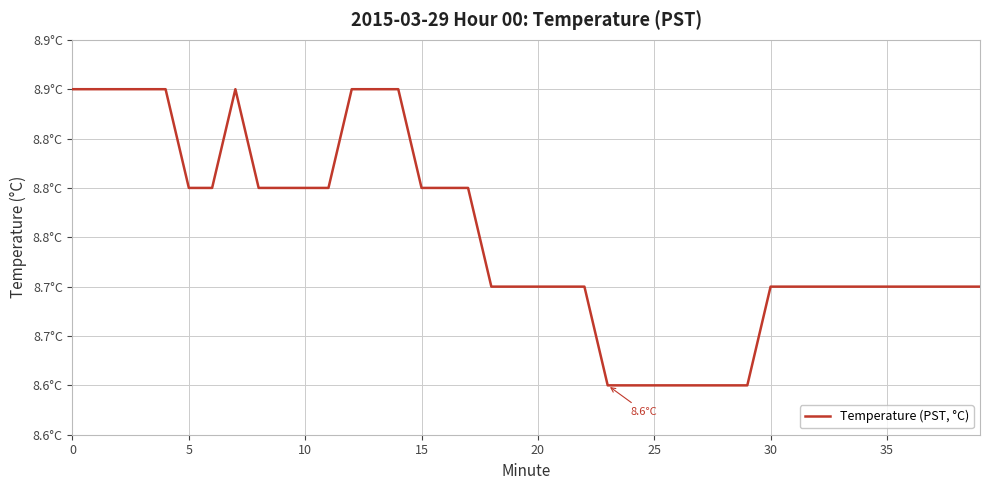

Does the chart display data point markers on the line(s)?

No